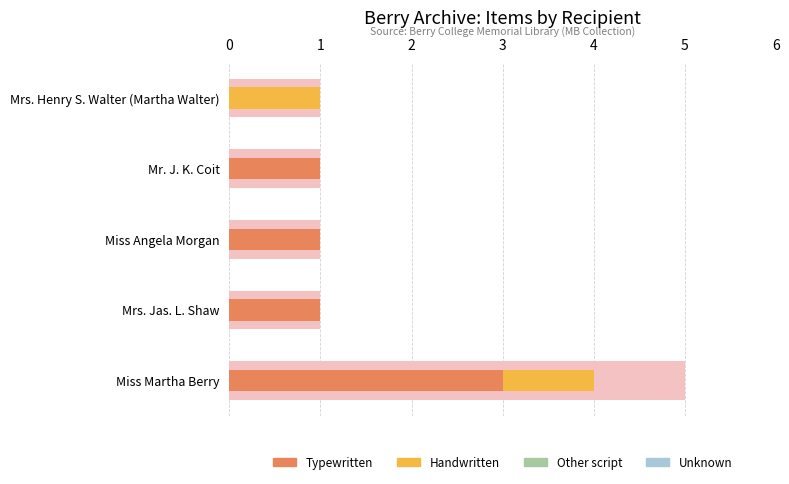

What is the difference between the Typewritten values at 0 and 3?

2